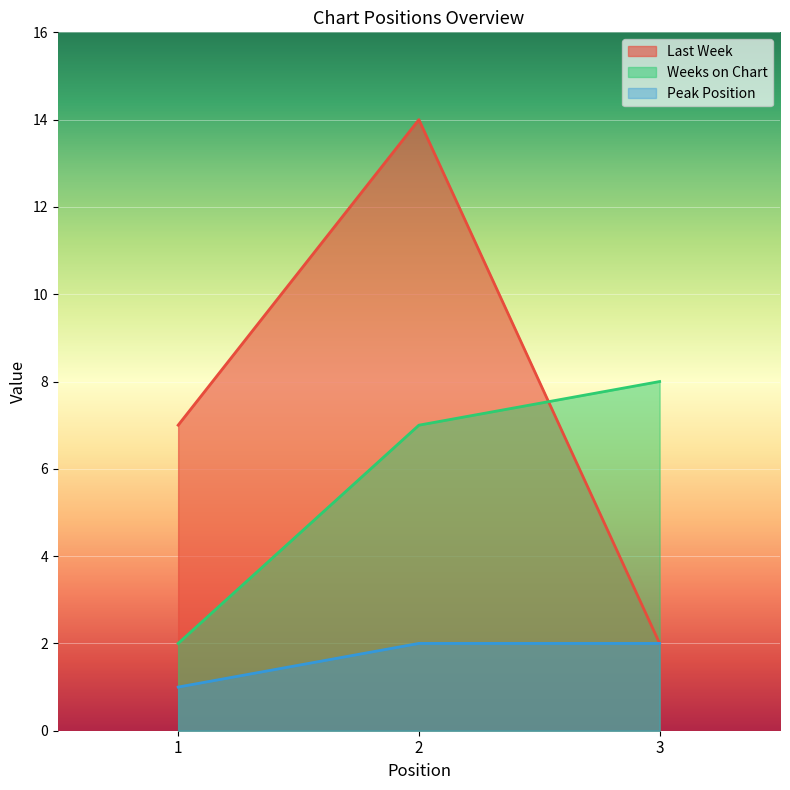

What is the sum of the Peak Position values at 3 and 2?

4